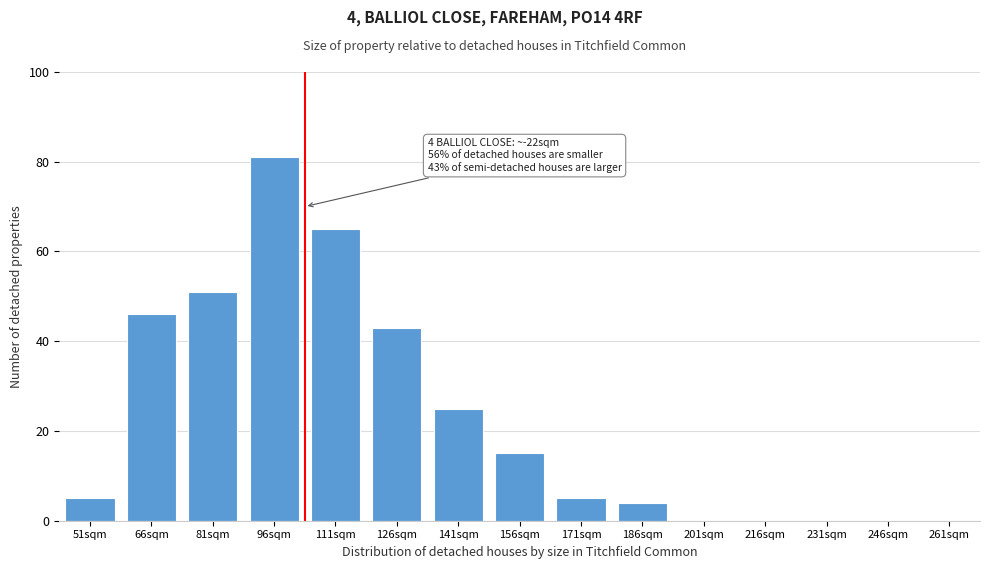

Reading left to right, list all the values displayed in this chart.

51sqm=5	66sqm=46	81sqm=51	96sqm=81	111sqm=65	126sqm=43	141sqm=25	156sqm=15	171sqm=5	186sqm=4	201sqm=0	216sqm=0	231sqm=0	246sqm=0	261sqm=0